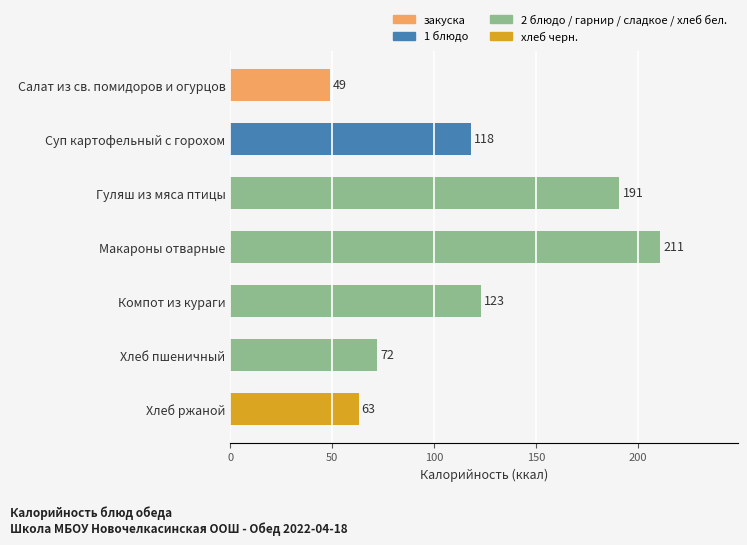

How many values are below 118?

3